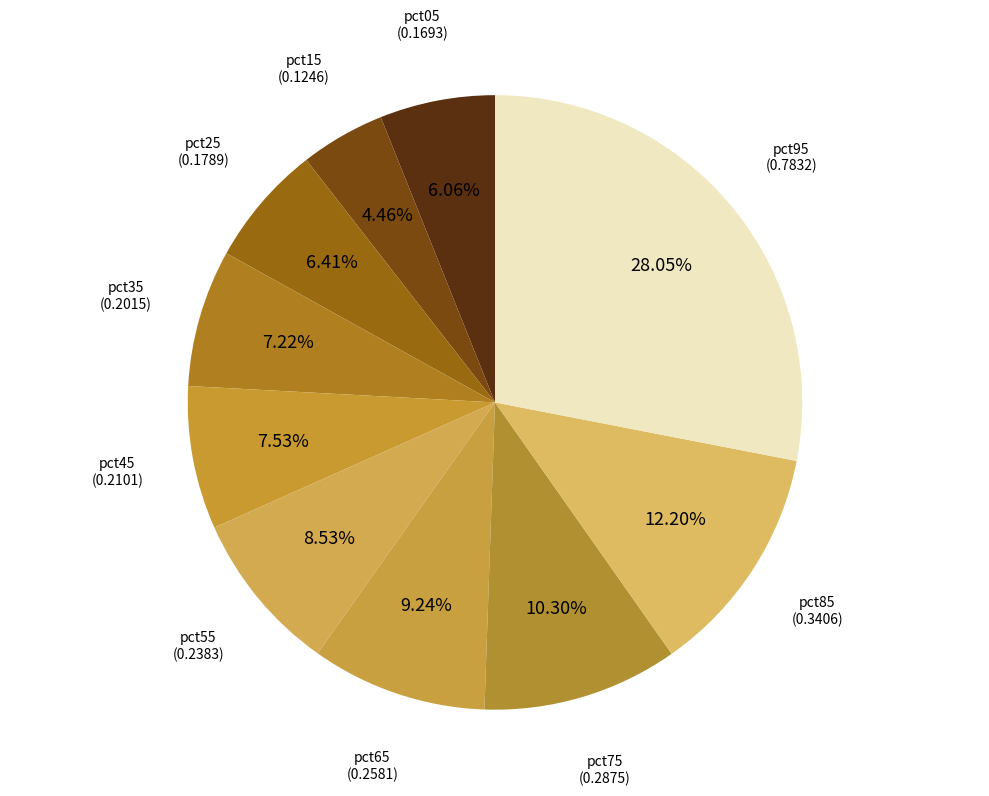

Which slice is the smallest?

pct15